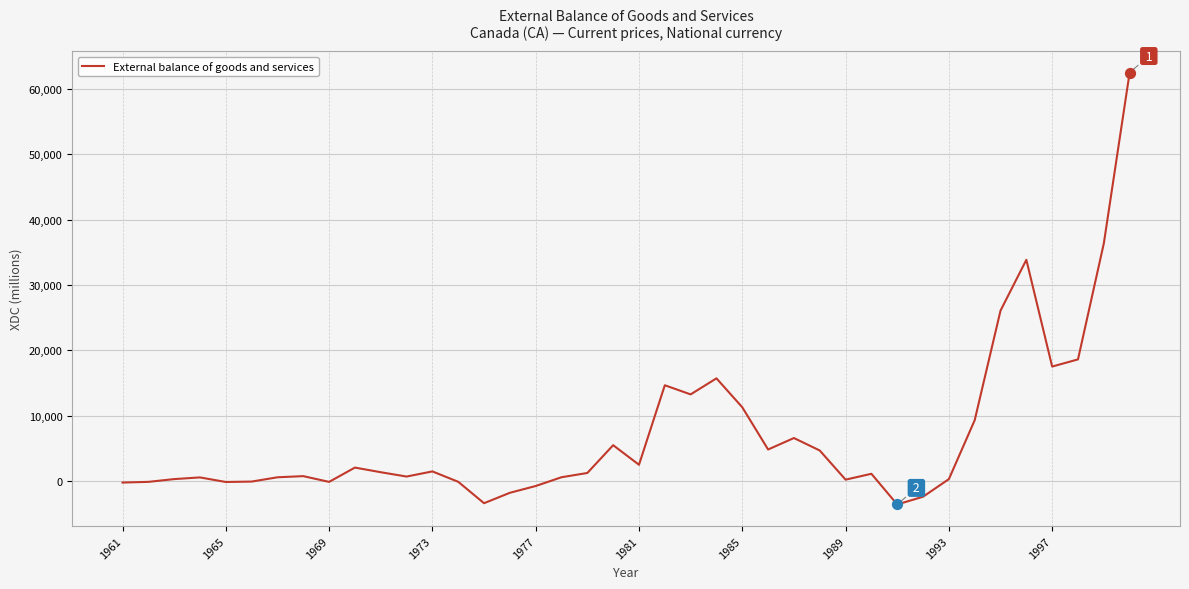

What is the difference between the maximum and minimum values?

66154